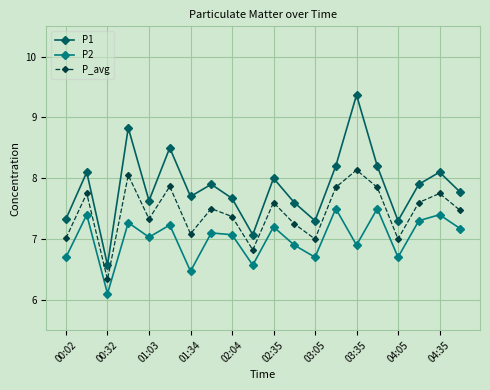

What is the sum of all P_avg values?

148.6